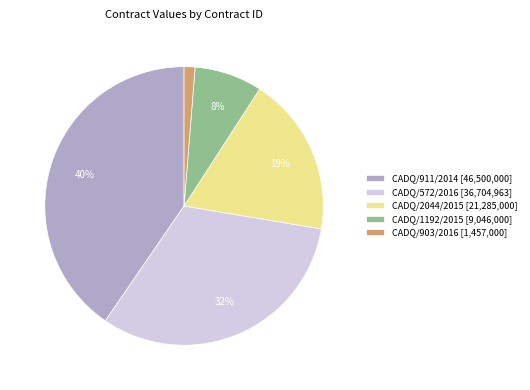

Is it true that CADQ/2044/2015 [21,285,000] is 25% of the pie?

False